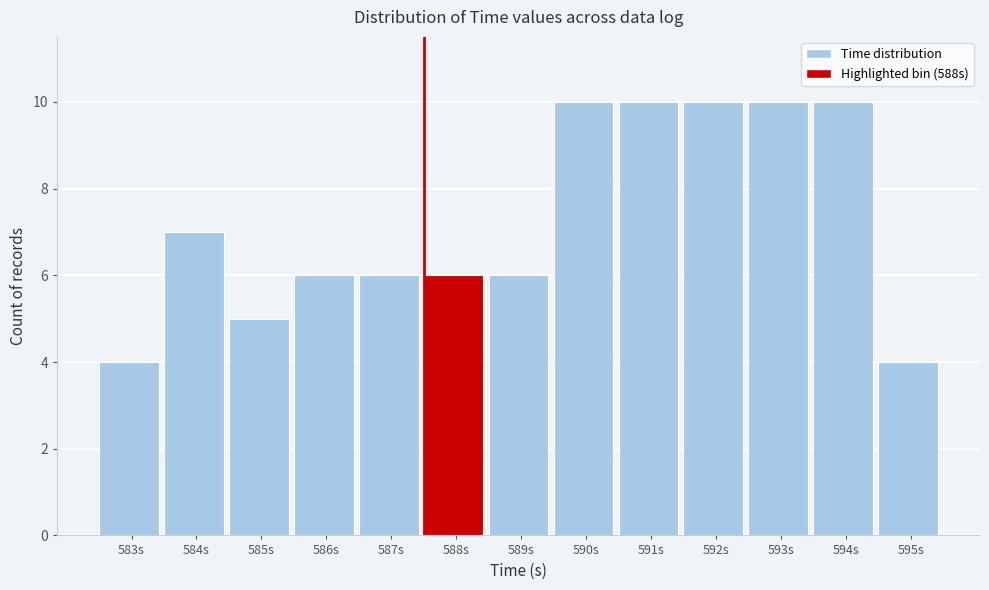

Reading left to right, list all the values displayed in this chart.

4	7	5	6	6	6	6	10	10	10	10	10	4